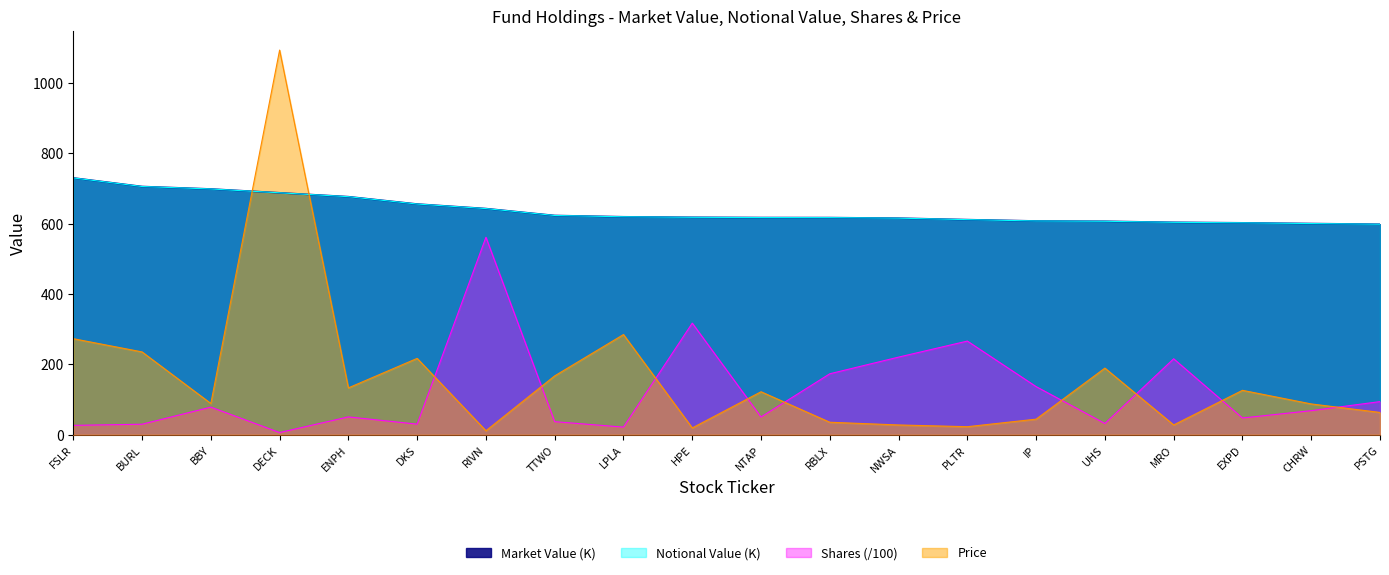

Does the chart display data point markers on the line(s)?

No